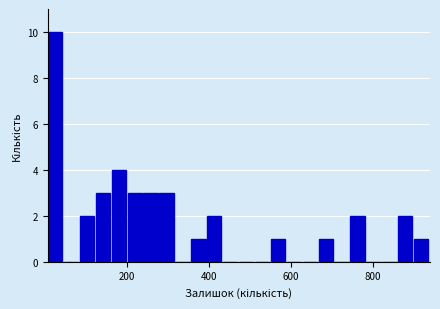

Around what value on the x-axis is the tallest bar? Give the approximate position of its centre, as read against the axis.

20